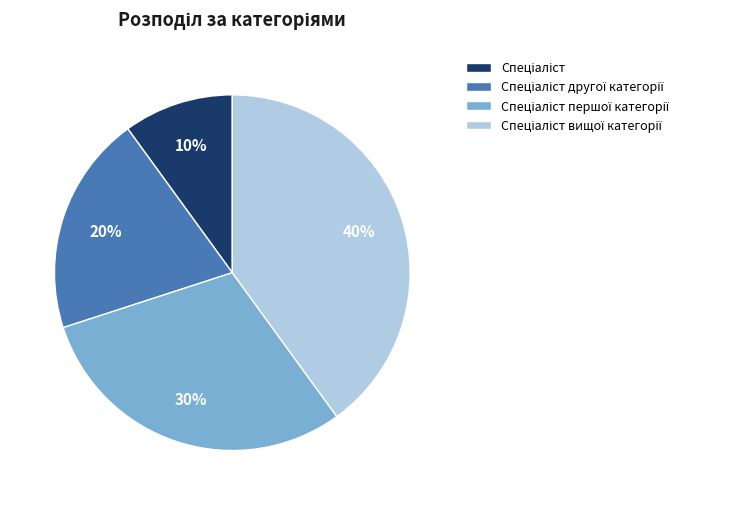

To the nearest percent, what is the average slice percentage?

25%